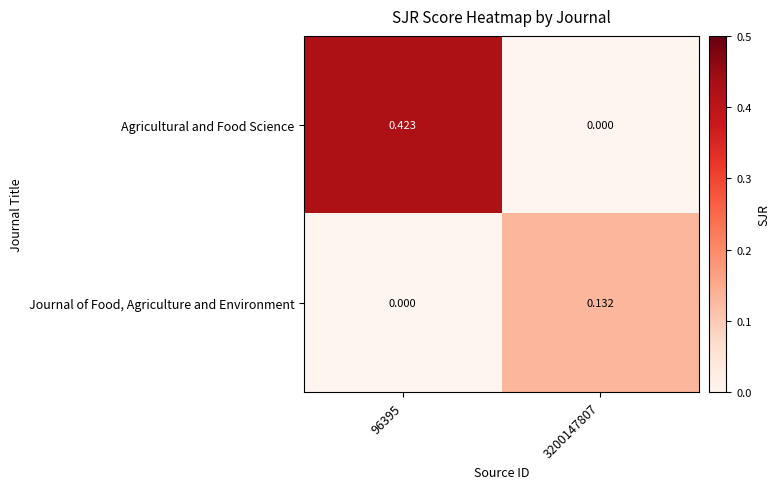

Is the value of Journal of Food, Agriculture and Environment at 3200147807 greater than the value of Agricultural and Food Science at 96395?

No